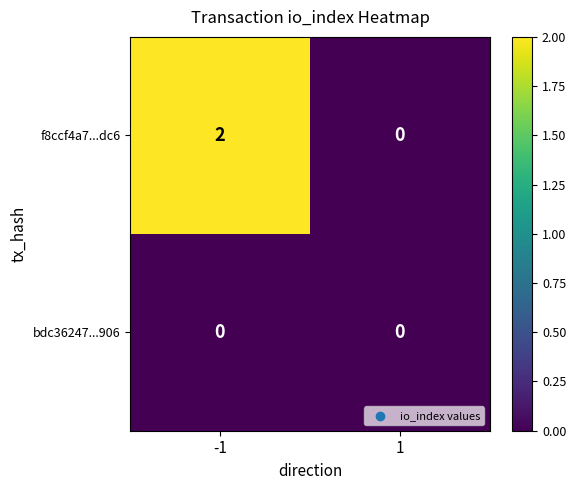

Reading left to right, transcribe all the data shown in this chart.

f8ccf4a7...dc6: 2	0
bdc36247...906: 0	0